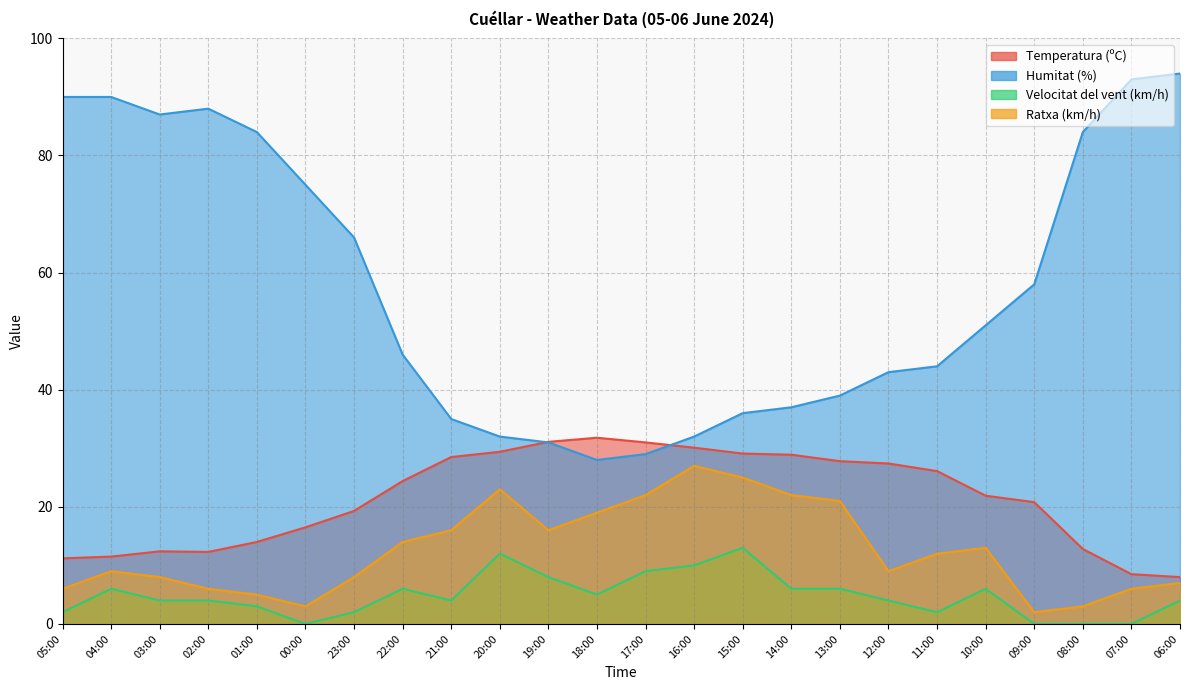

What is the sum of the Velocitat del vent (km/h) values at 05:00 and 00:00?

2.0